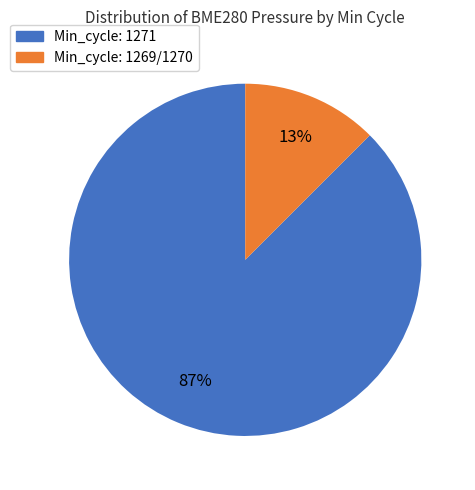

To the nearest percent, what is the average slice percentage?

50%